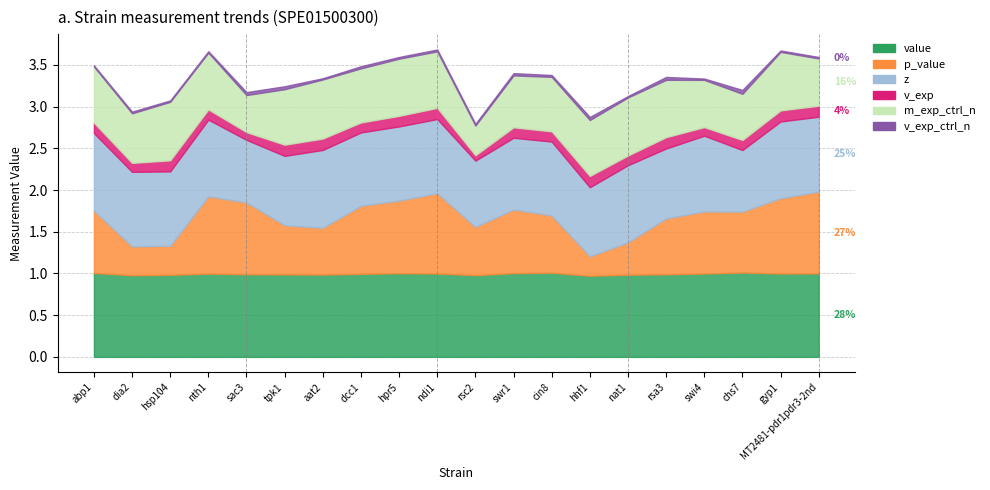

What is the label of the 17th point from the right?

nth1